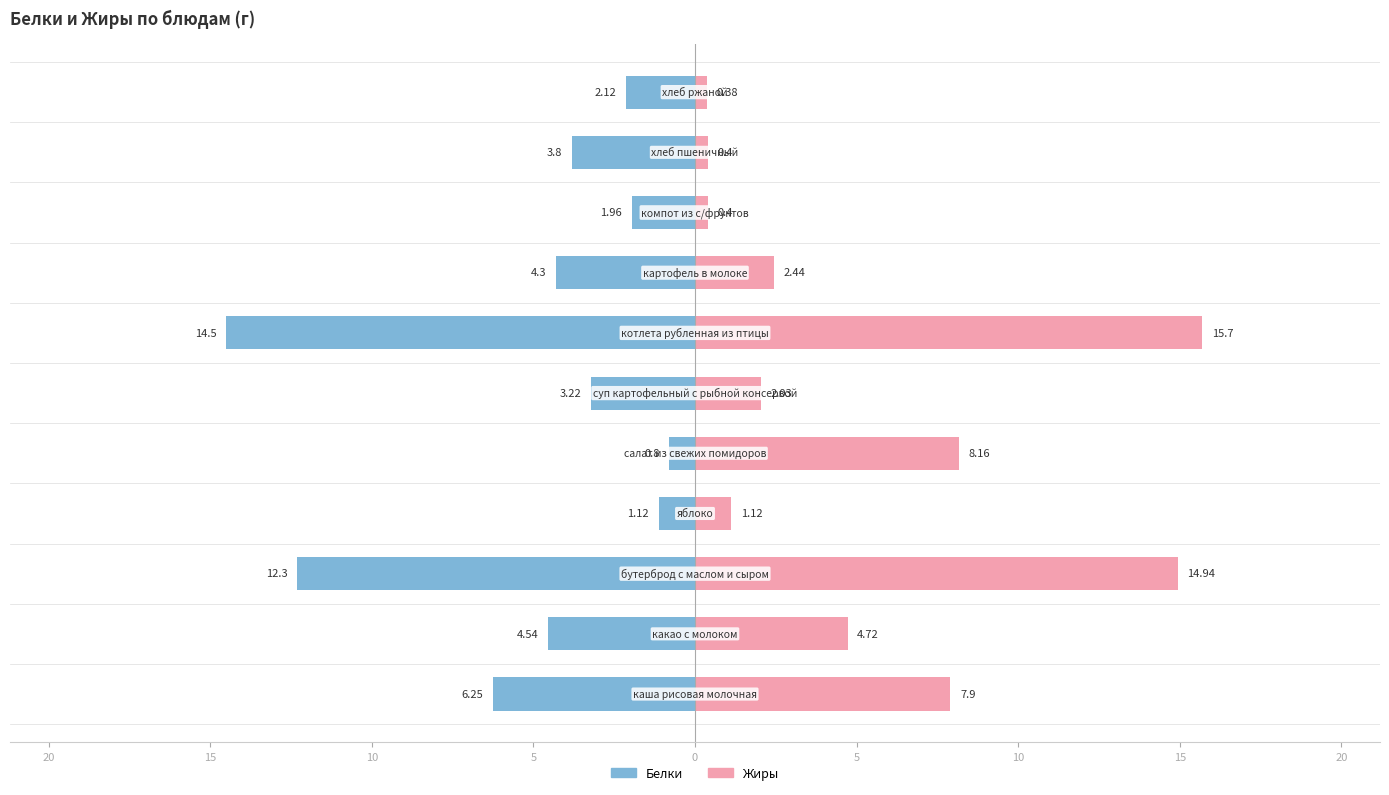

True or false: Белки has a value of -7.0 at 20.

False